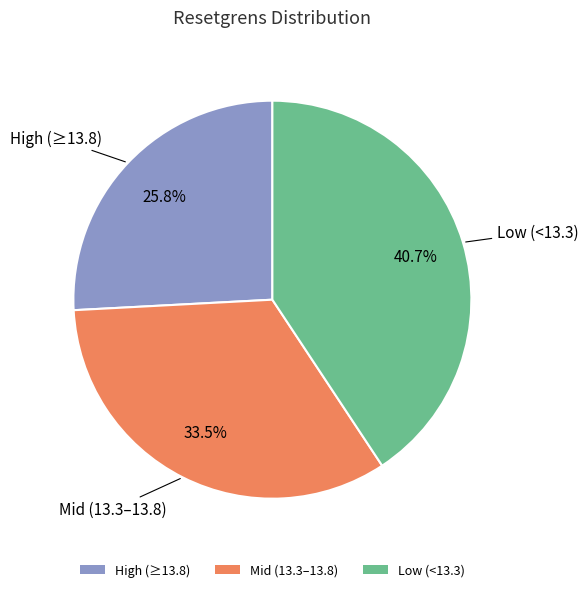

Does any single category account for the majority?

No